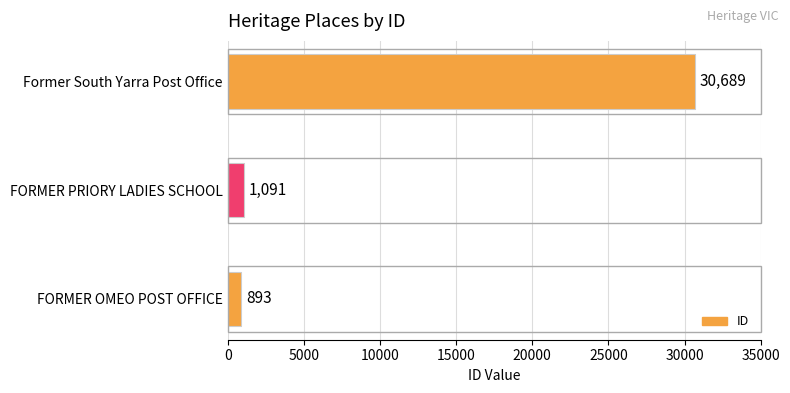

What is the average value?

10891